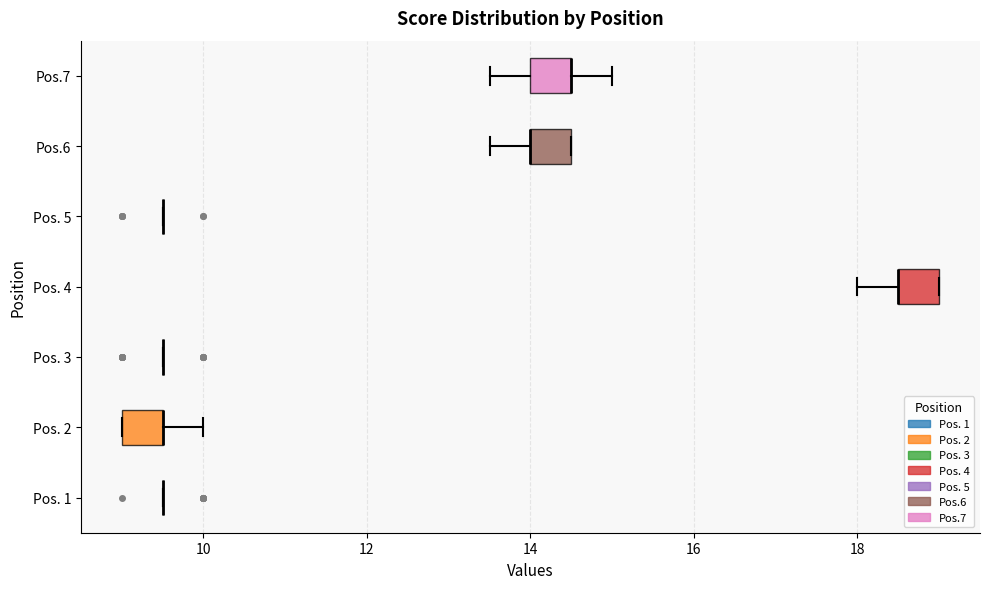

Reading bottom to top, transcribe this box plot: for each box, give where its median line is, the range the box spans, and where its two whiskers end, as read against the x-axis. The values are not printed on the chart, so give them approximately, as read against the axis.

Pos. 1: box collapsed to a line at 9.6, whiskers 9.6 to 9.6
Pos. 2: median 9.6 (drawn on the box's right edge), box 9.0 to 9.6, whiskers 9.0 to 10.0
Pos. 3: box collapsed to a line at 9.6, whiskers 9.6 to 9.6
Pos. 4: median 18.6 (drawn on the box's left edge), box 18.6 to 19.0, whiskers 18.0 to 19.0
Pos. 5: box collapsed to a line at 9.6, whiskers 9.6 to 9.6
Pos.6: median 14.0 (drawn on the box's left edge), box 14.0 to 14.6, whiskers 13.6 to 14.6
Pos.7: median 14.6 (drawn on the box's right edge), box 14.0 to 14.6, whiskers 13.6 to 15.0